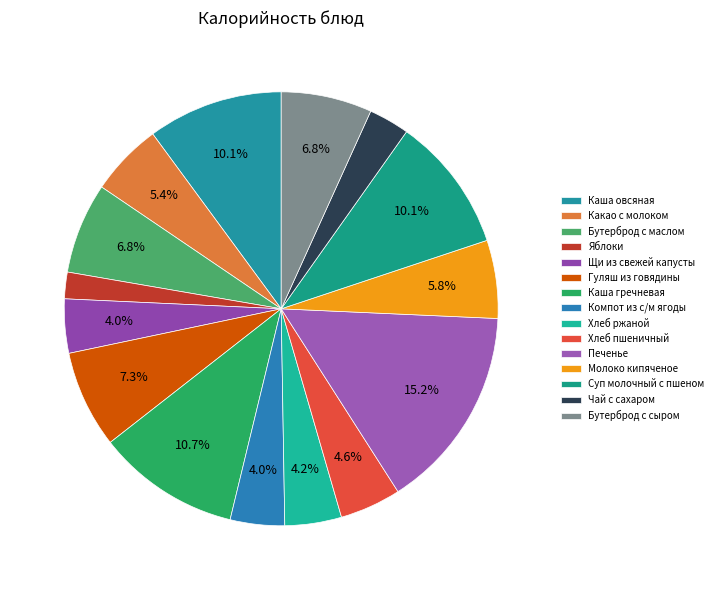

How many segments does this pie chart have?

15